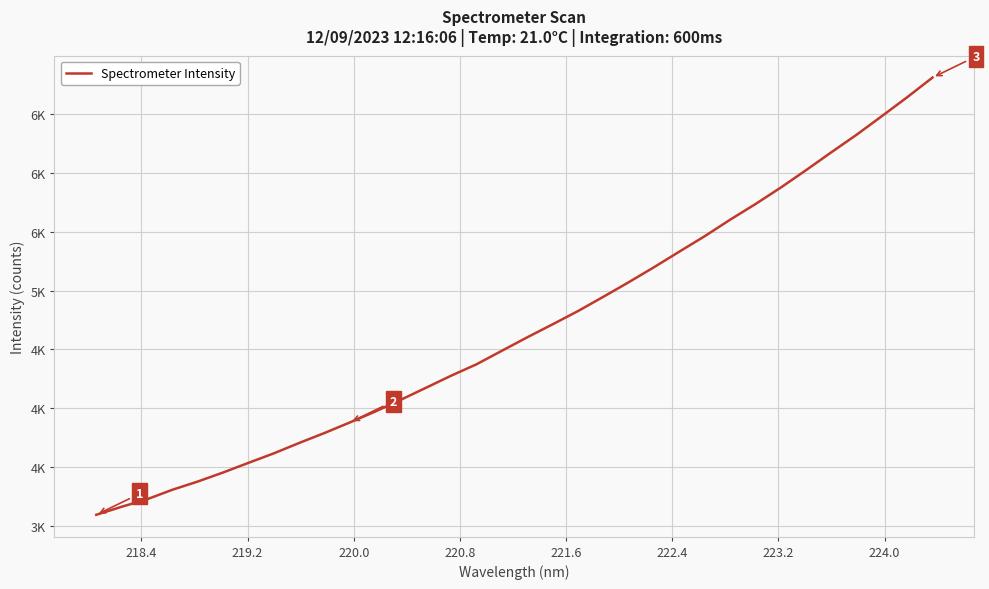

Is this an area chart (filled region under the line)?

No